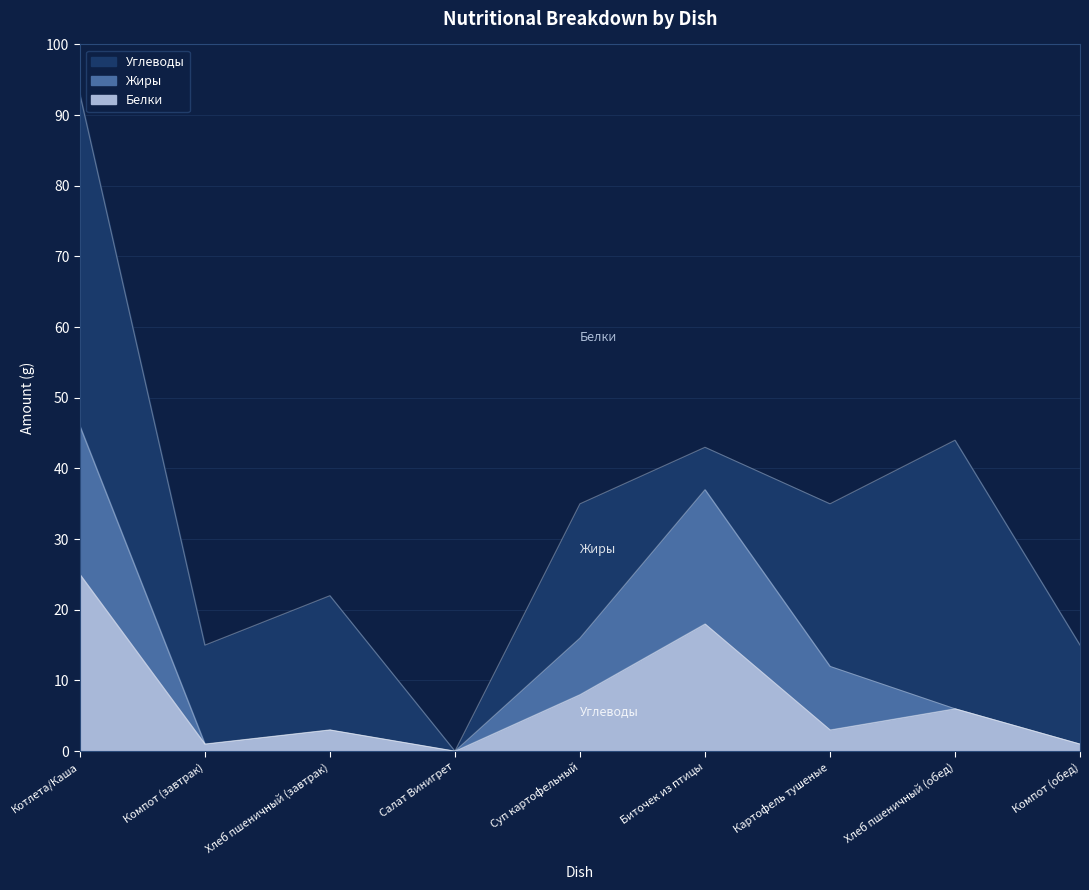

The Белки series shows 0 at Компот (завтрак). True or false?

False